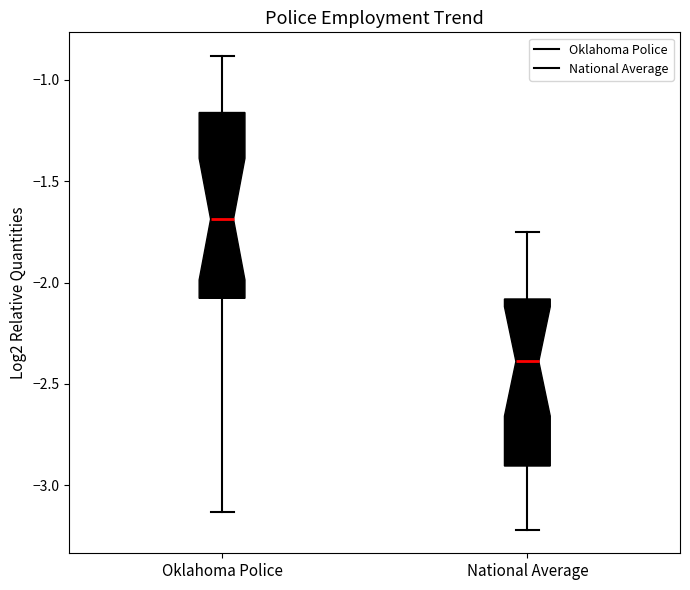

Reading left to right, transcribe this box plot: for each box, give where its median line is, the range the box spans, and where its two whiskers end, as read against the y-axis. The values are not printed on the chart, so give them approximately, as read against the axis.

Oklahoma Police: median -1.70, box -2.10 to -1.15, whiskers -3.15 to -0.90
National Average: median -2.40, box -2.90 to -2.10, whiskers -3.20 to -1.75